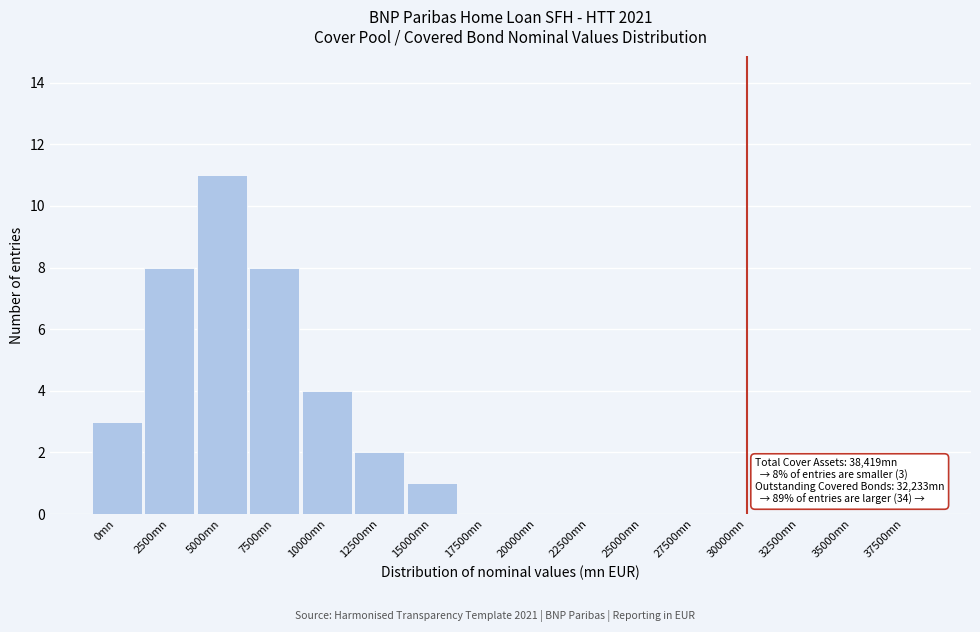

Reading left to right, list all the values displayed in this chart.

0mn=3	2500mn=8	5000mn=11	7500mn=8	10000mn=4	12500mn=2	15000mn=1	17500mn=0	20000mn=0	22500mn=0	25000mn=0	27500mn=0	30000mn=0	32500mn=0	35000mn=0	37500mn=0